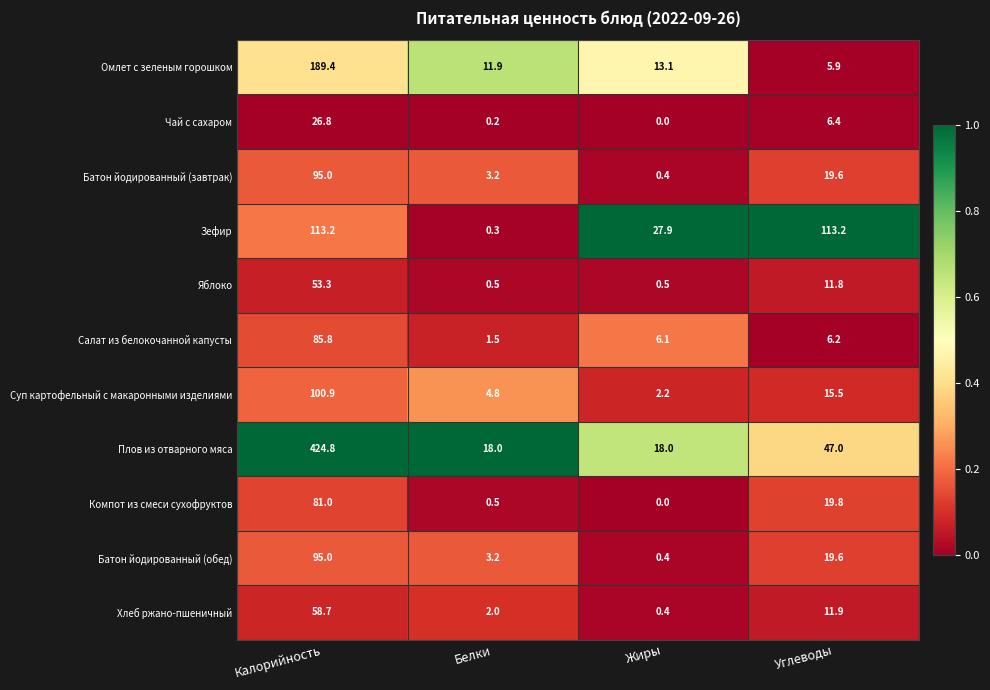

Is it true that Компот из смеси сухофруктов equals 19.8 at Углеводы?

True